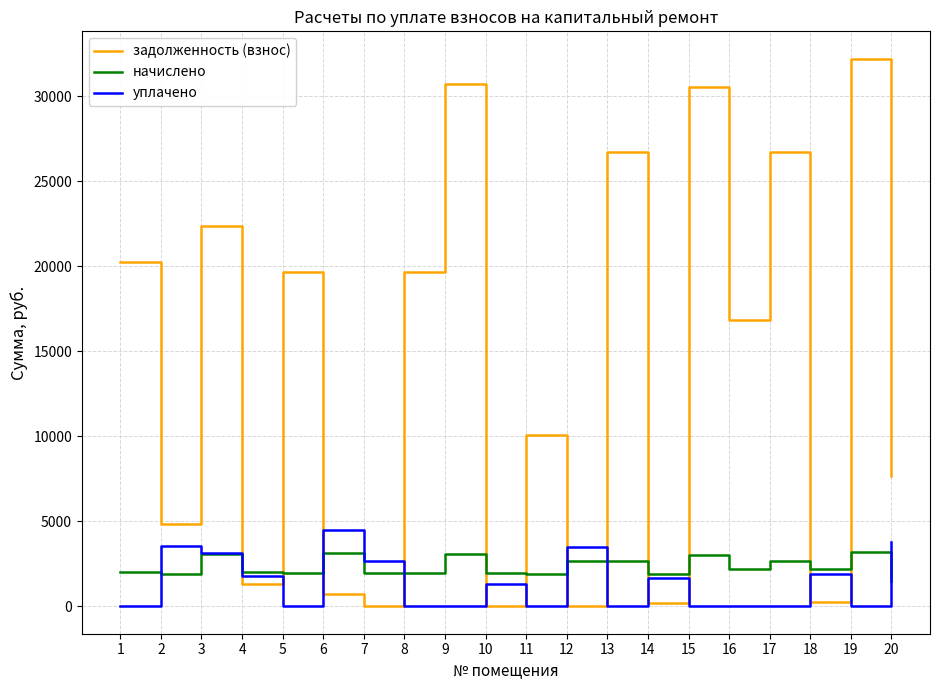

How many distinct data groups are displayed?

3